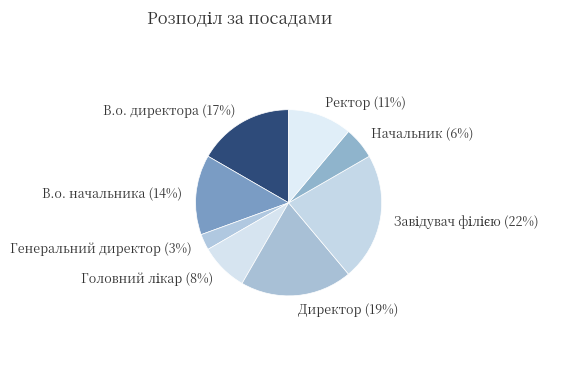

Count the number of slices in the pie.

8